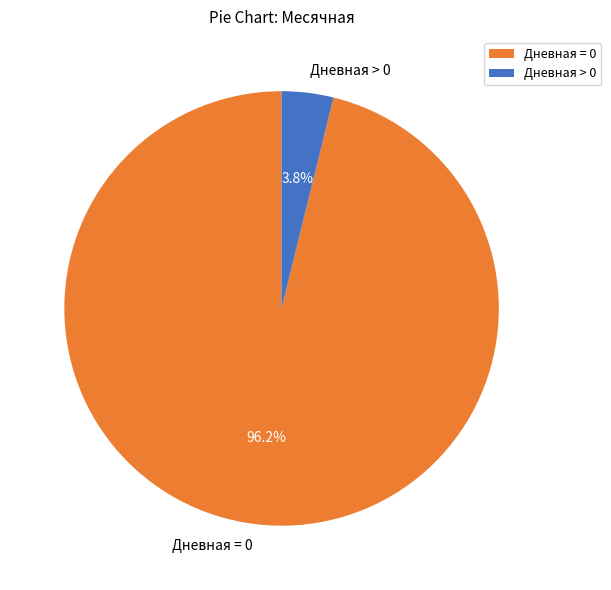

Rank the categories by value from lowest to highest.

Дневная > 0, Дневная = 0